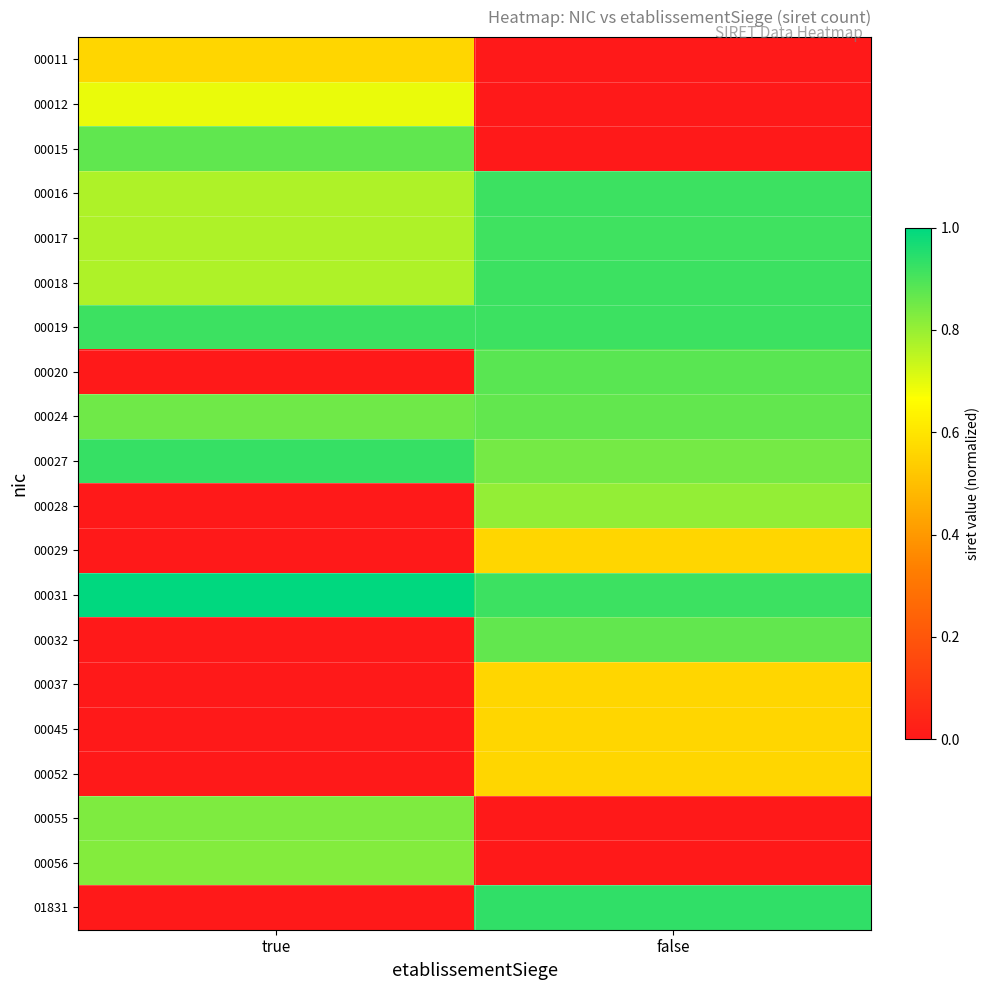

At which category does the chart reach its minimum across all series?

false